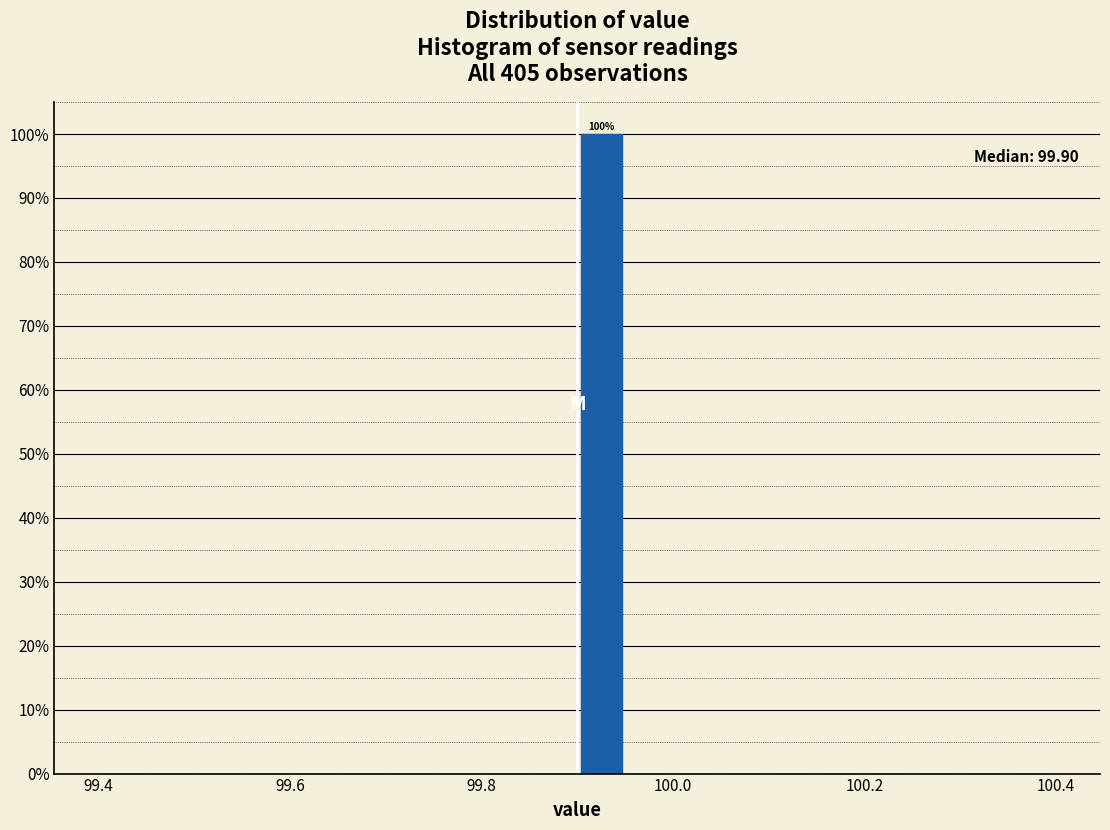

Read against the x-axis, roughly where is the centre of the tallest bar?

99.92